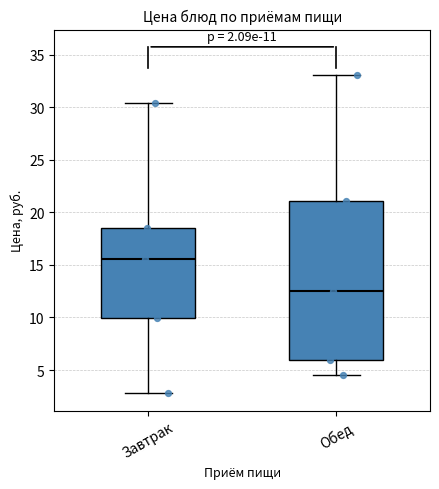

Comparing the boxes themselves (not the whiskers), which one is the tallest?

Обед